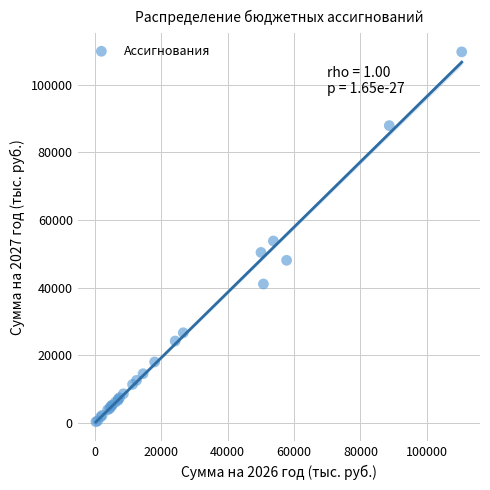

What Y value in the scatter plot is closest to 55012?

53777.2